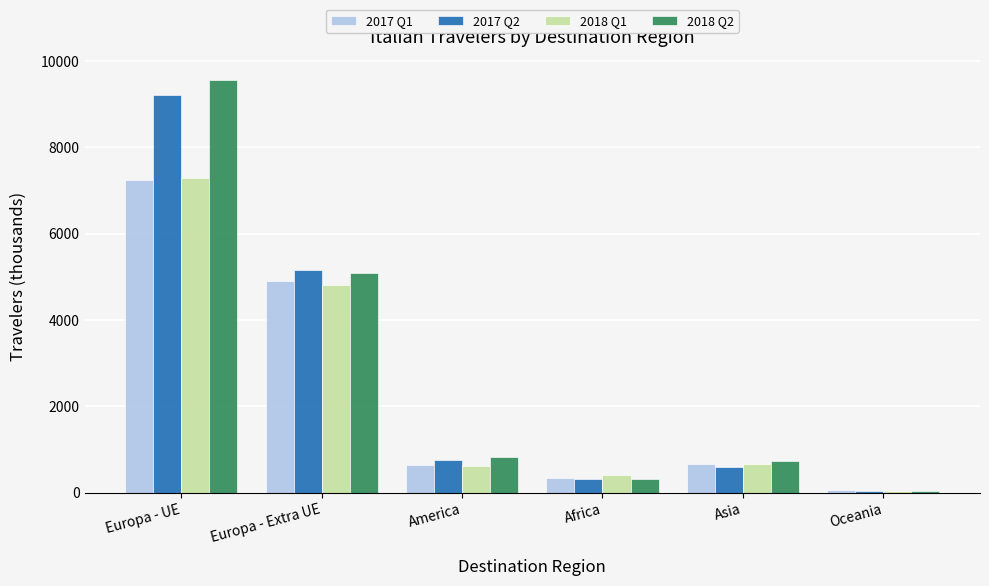

Is the value of 2018 Q1 at Africa greater than the value of 2017 Q1 at Asia?

No